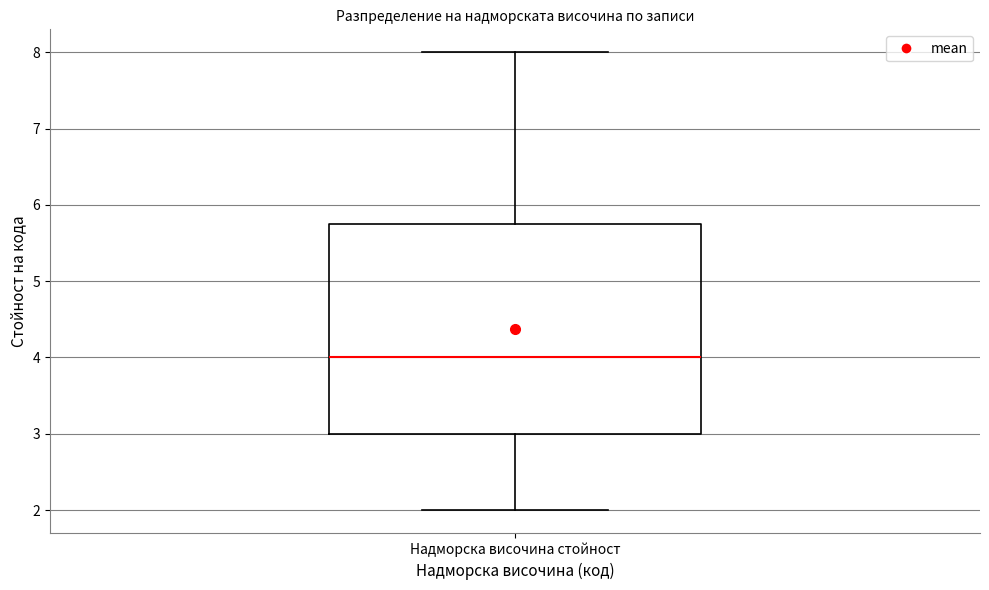

Transcribe this box plot: give where the median line is, the range the box spans, and where the two whiskers end, as read against the y-axis. The values are not printed on the chart, so give them approximately, as read against the axis.

median 4.0, box 3.0 to 5.8, whiskers 2.0 to 8.0